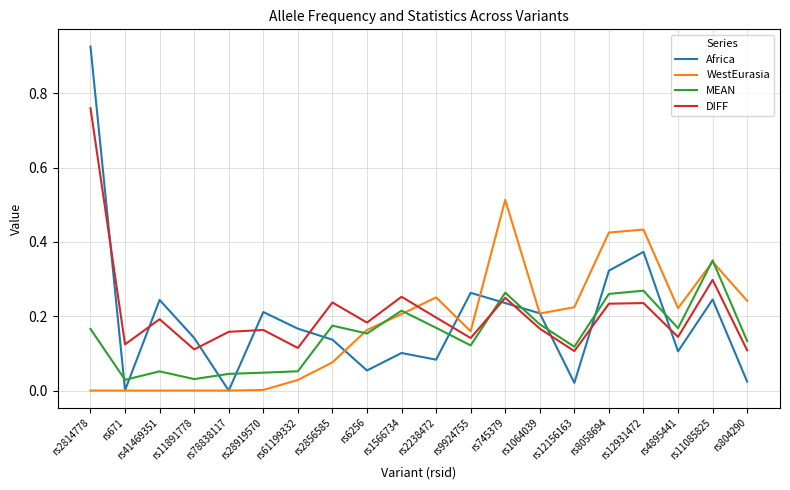

At which category does Africa reach its first local peak?

rs41469351